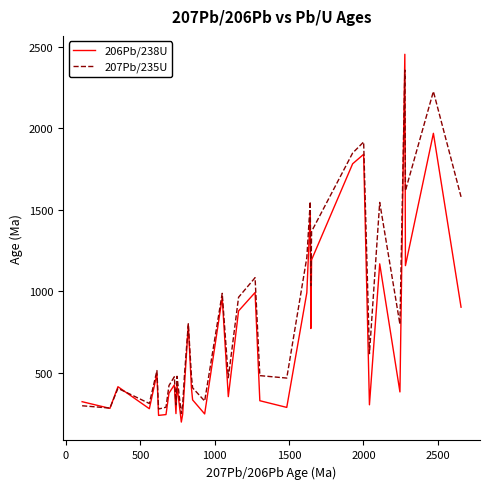

Which series has the widest spread of values?

206Pb/238U